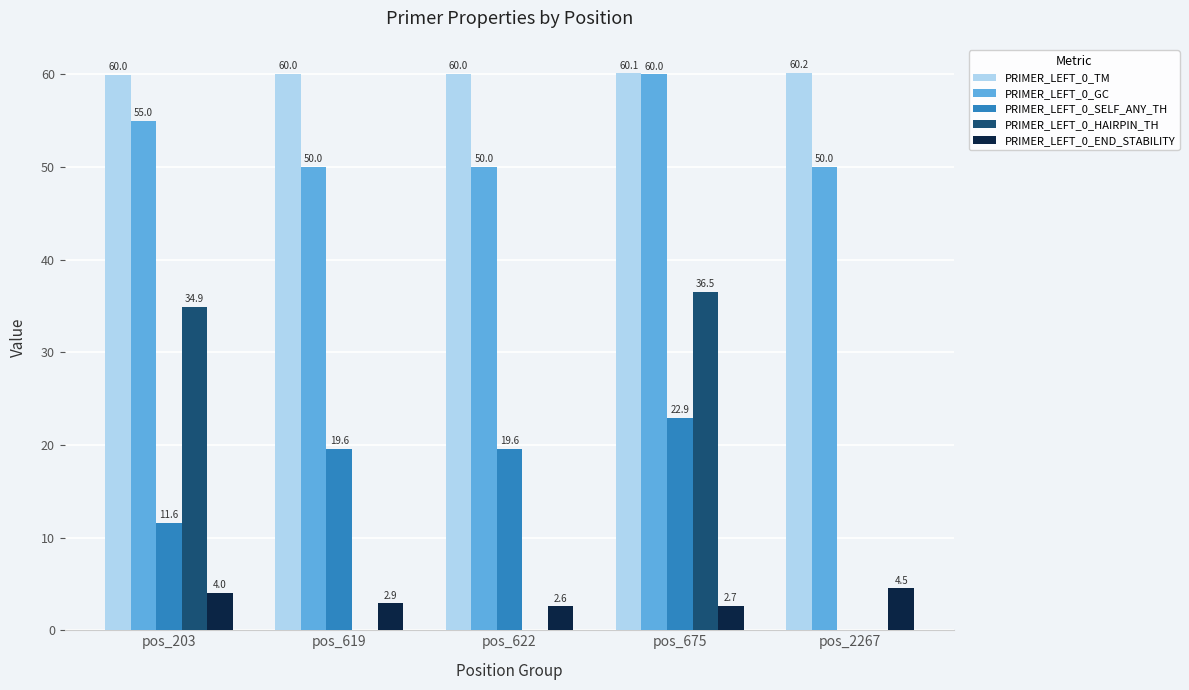

How many groups of bars are there?

5